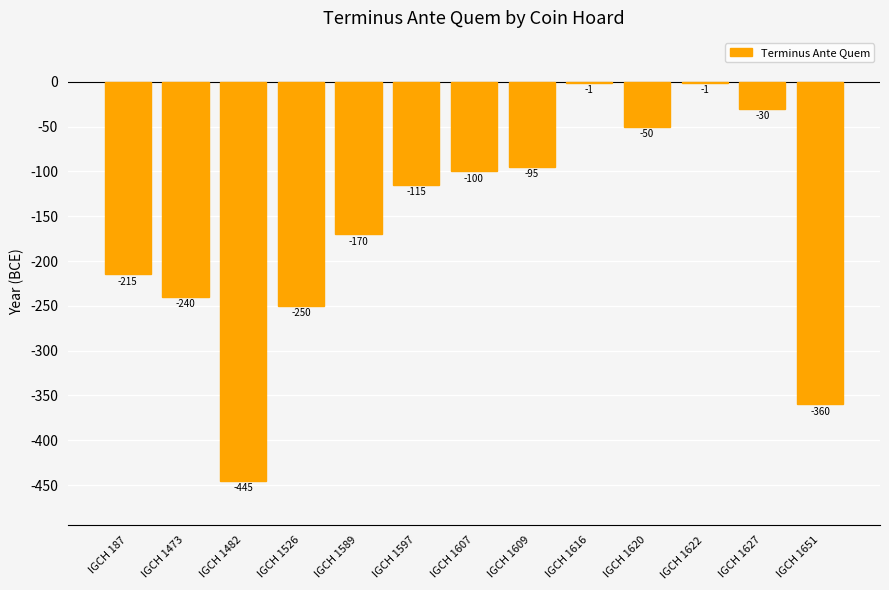

What is the sum of all values?

-2072